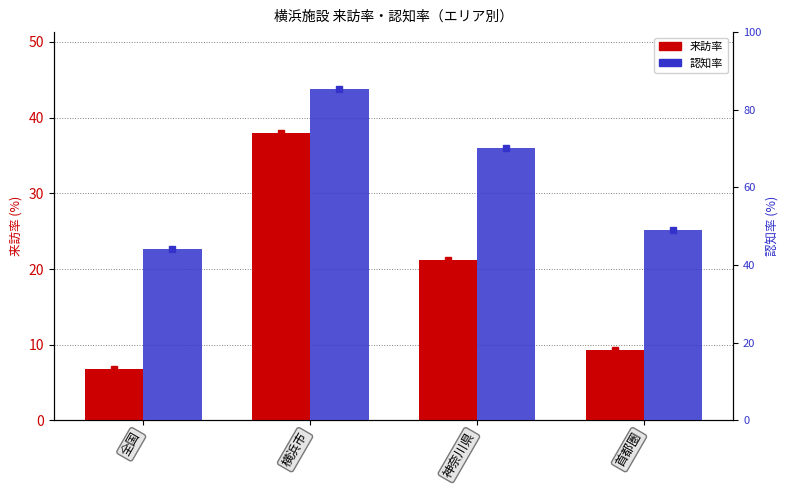

Is it true that 来訪率 equals 31.0 at 神奈川県?

False